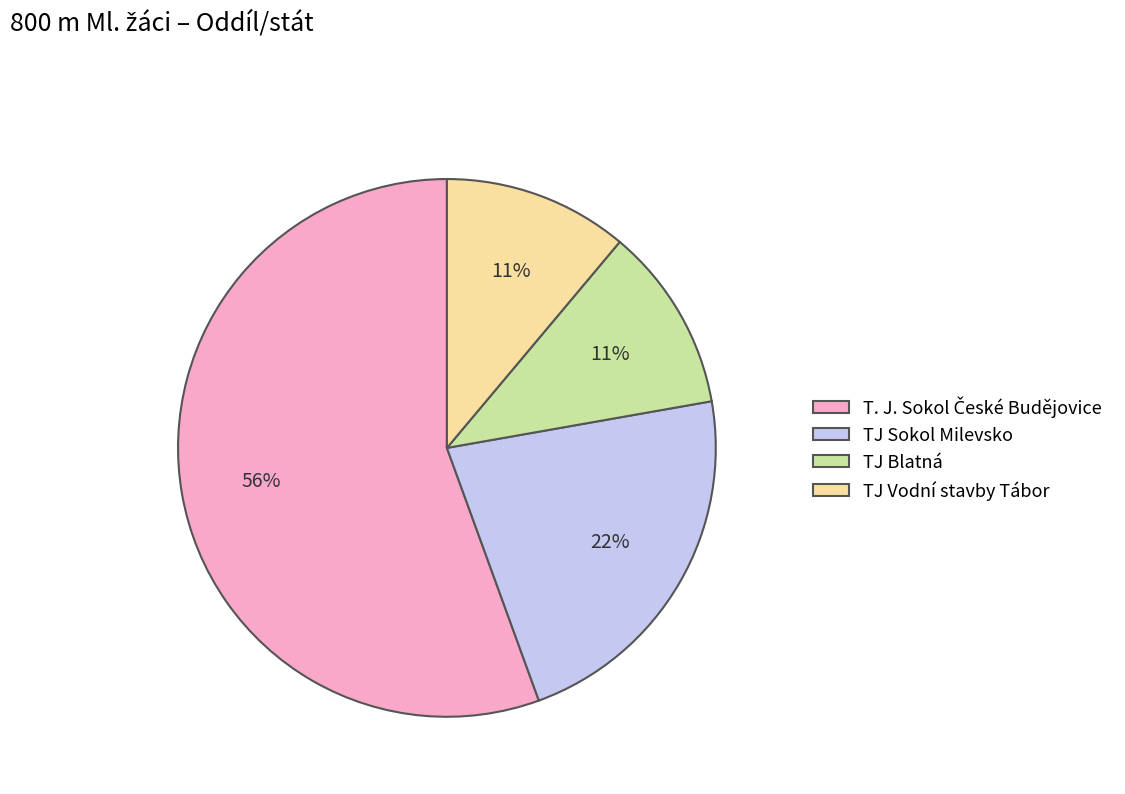

Is there any slice that represents more than half of the pie?

Yes